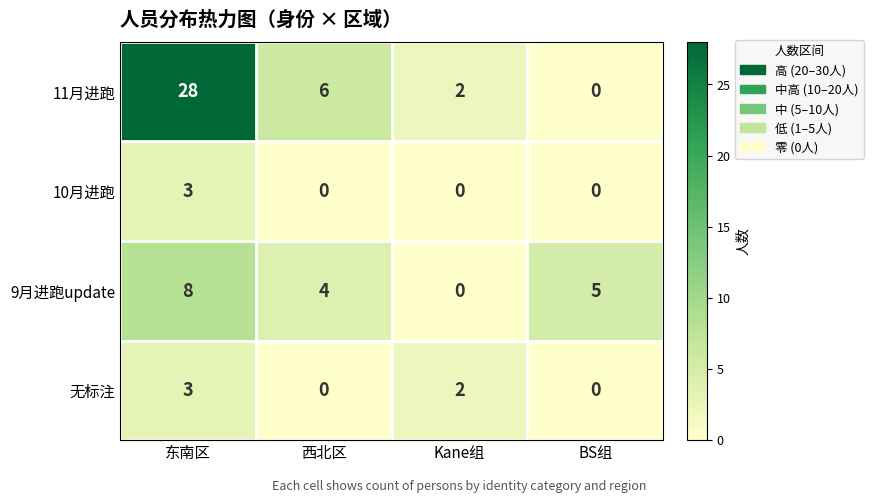

At which label is 11月进跑 closest to 14?

西北区